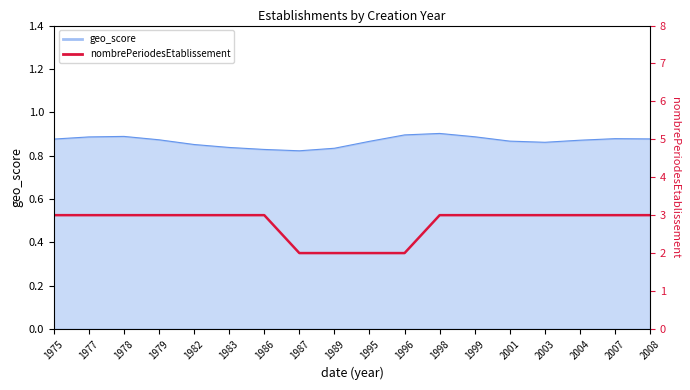

How many data points are less than 3?

4